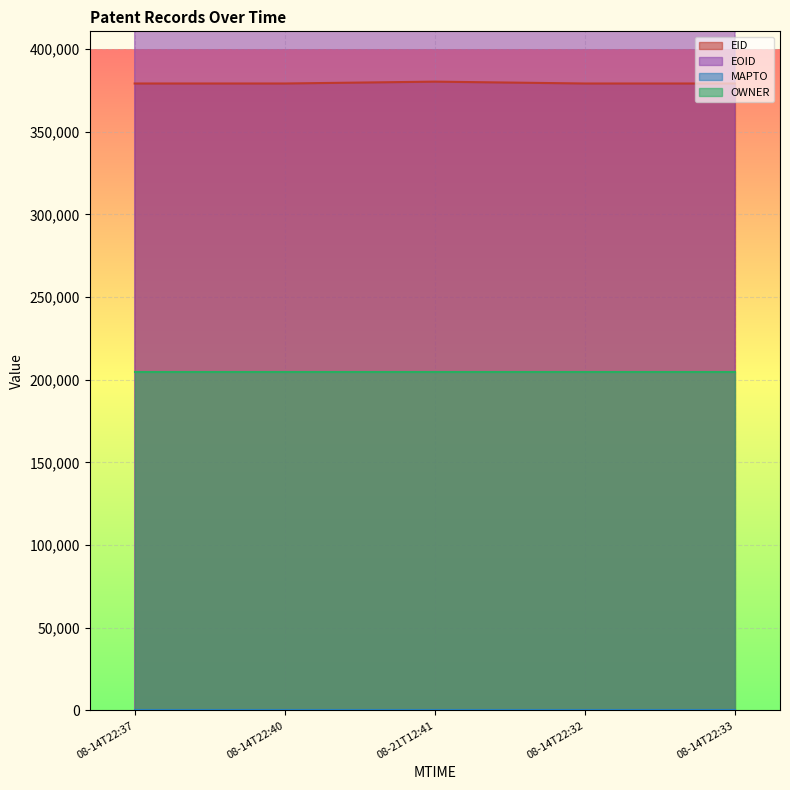

What is the maximum value for EID?

380315